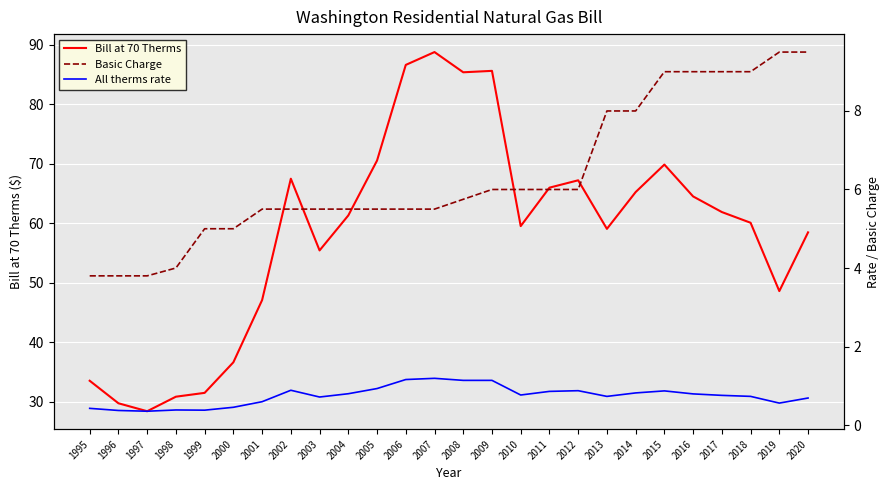

What is the sum of the All therms rate values at 2016 and 2017?

1.5